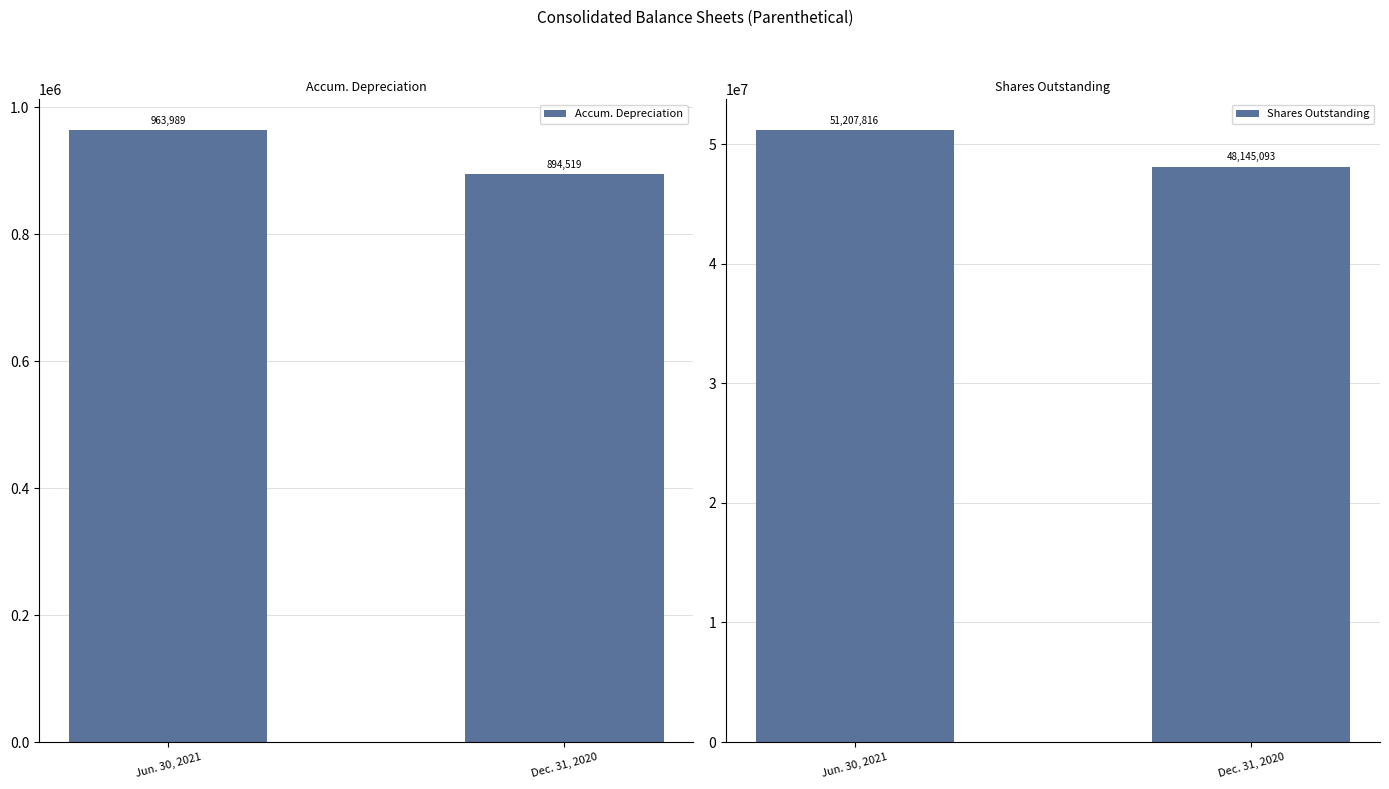

Count the number of categories in the chart.

2